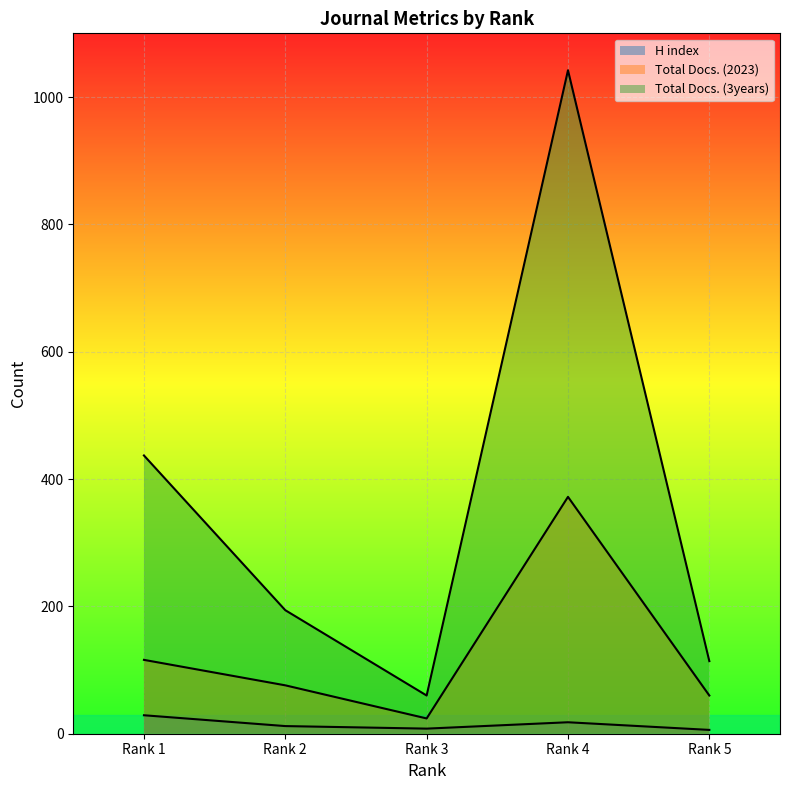

The Total Docs. (2023) series shows 41 at Rank 3. True or false?

False